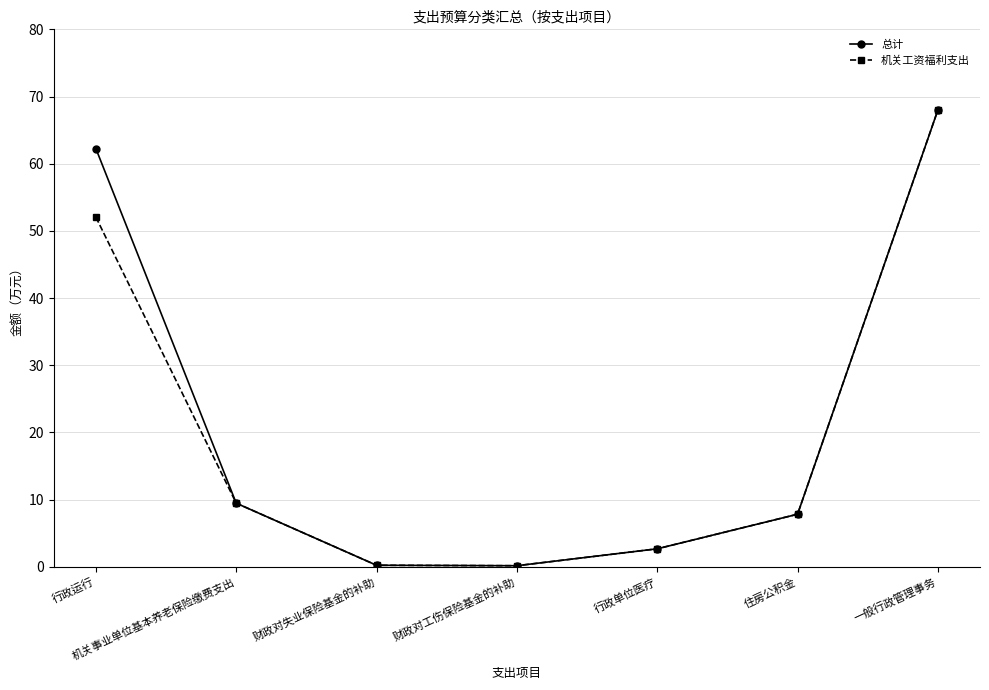

Is it true that 机关工资福利支出 equals 2.7 at 行政单位医疗?

True